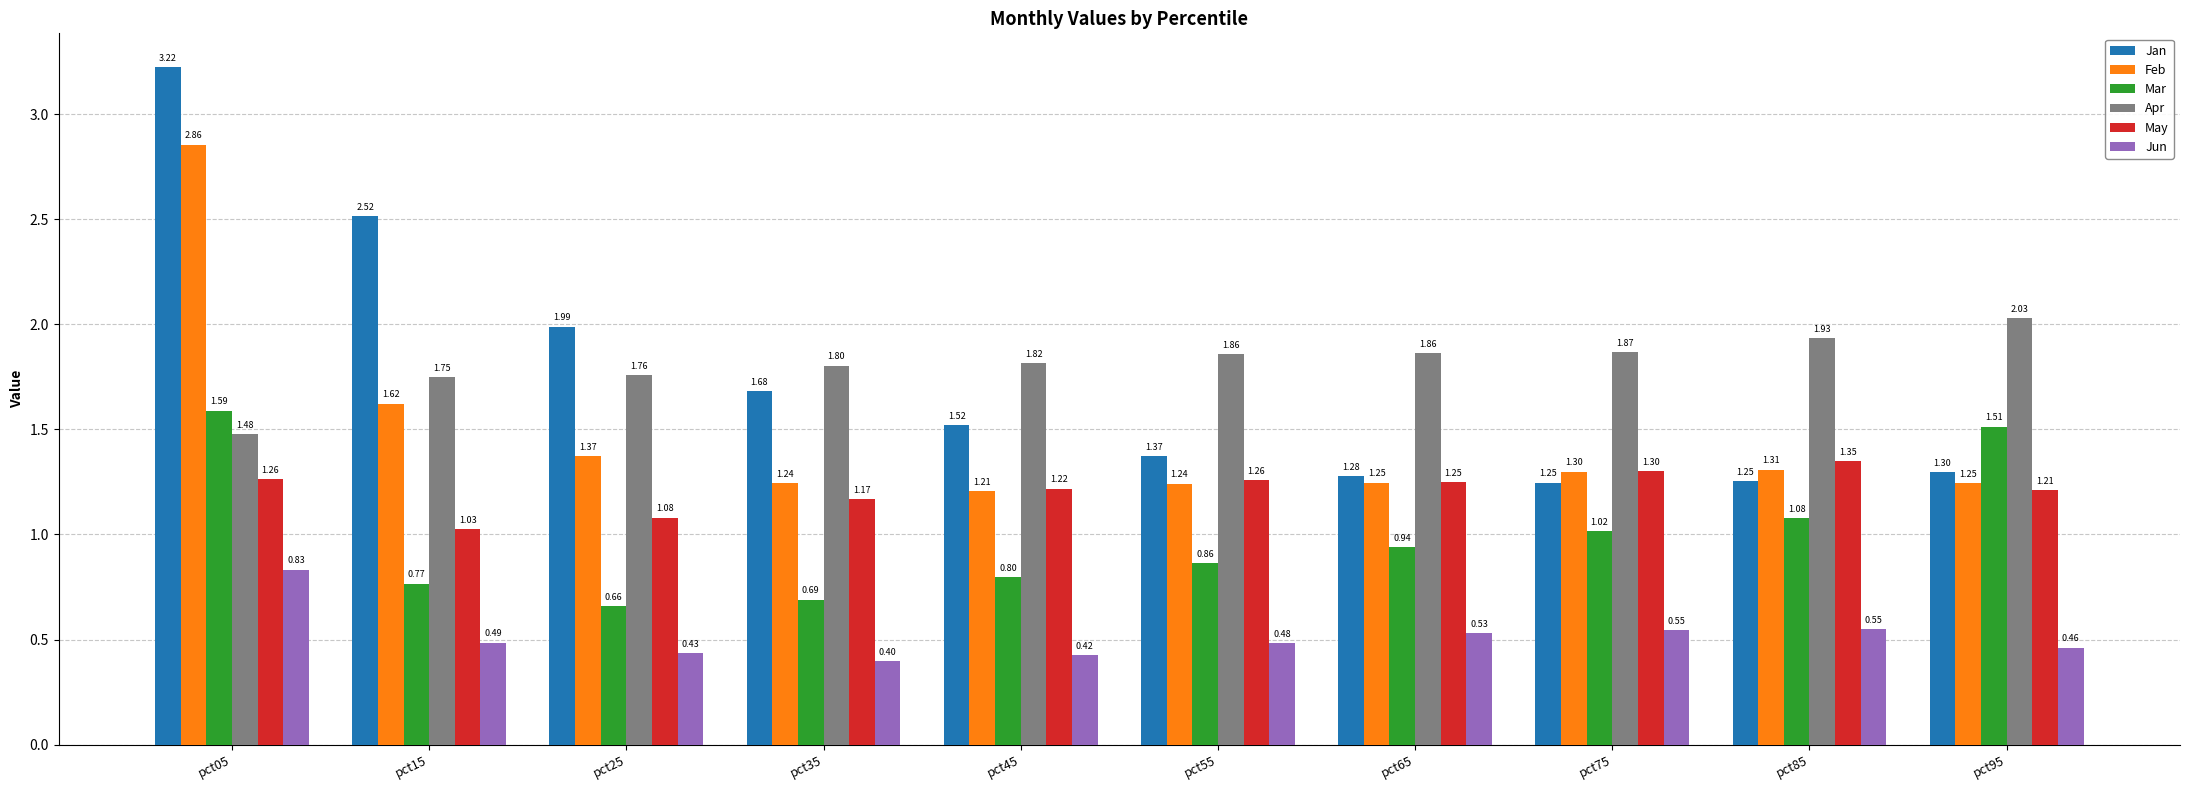

What is the difference between the maximum and minimum values in the Jun series?

0.4